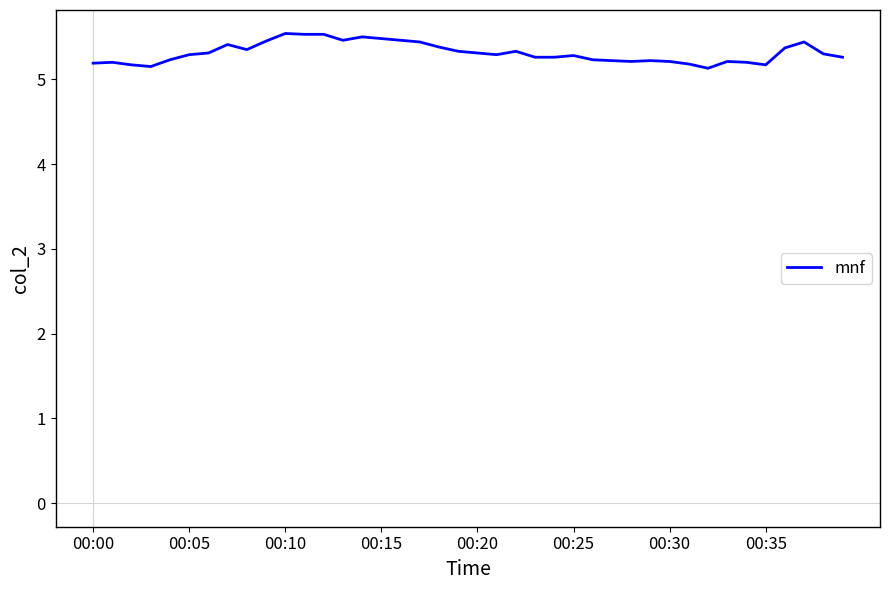

What is the greatest value displayed?

5.5